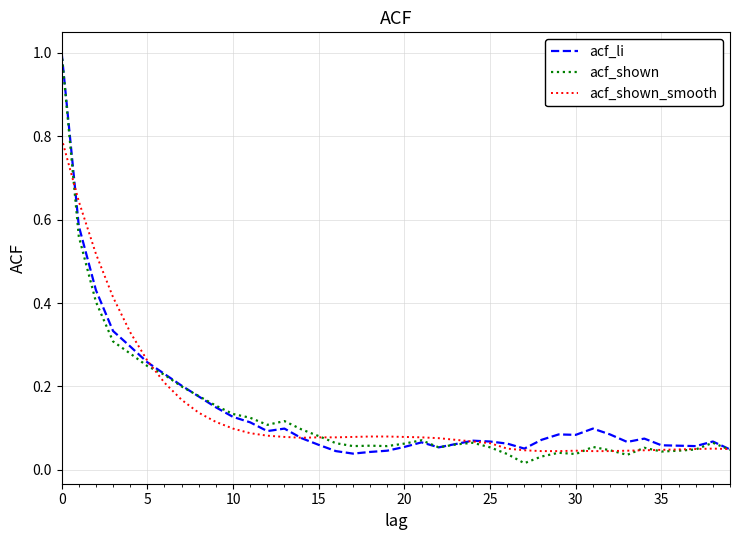

What is the maximum value for acf_li?

1.0